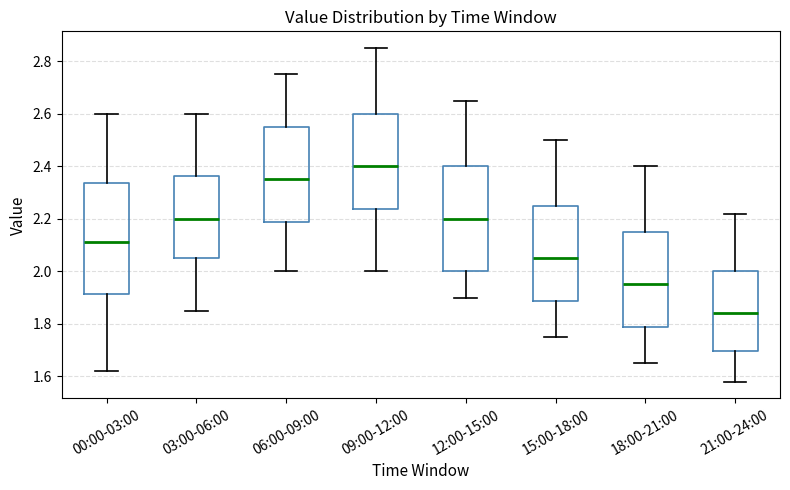

Which box's median line is the highest?

09:00-12:00